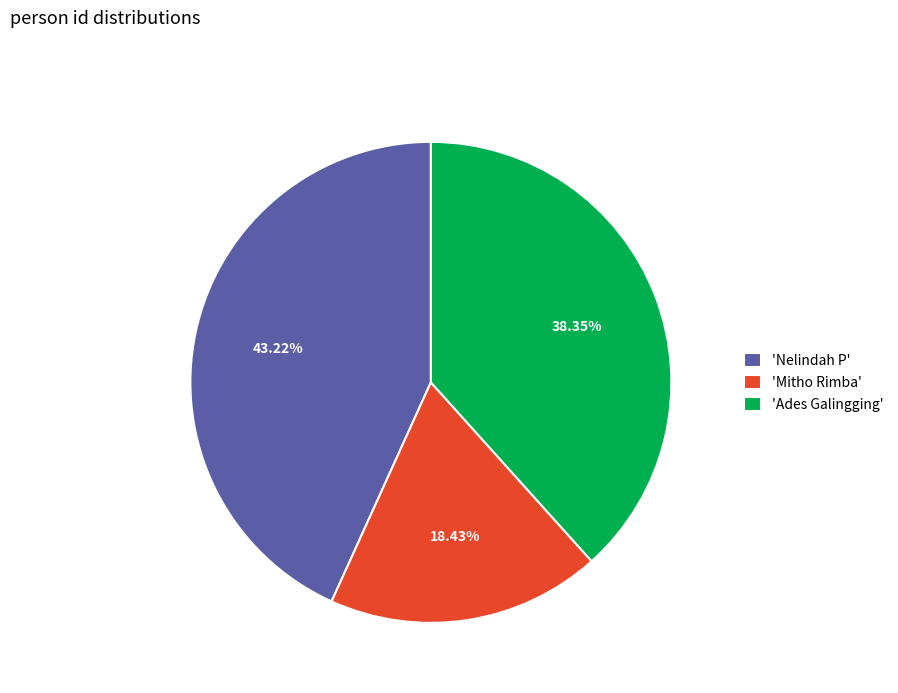

Do 'Nelindah P' and 'Ades Galingging' together represent more than half of the pie?

Yes